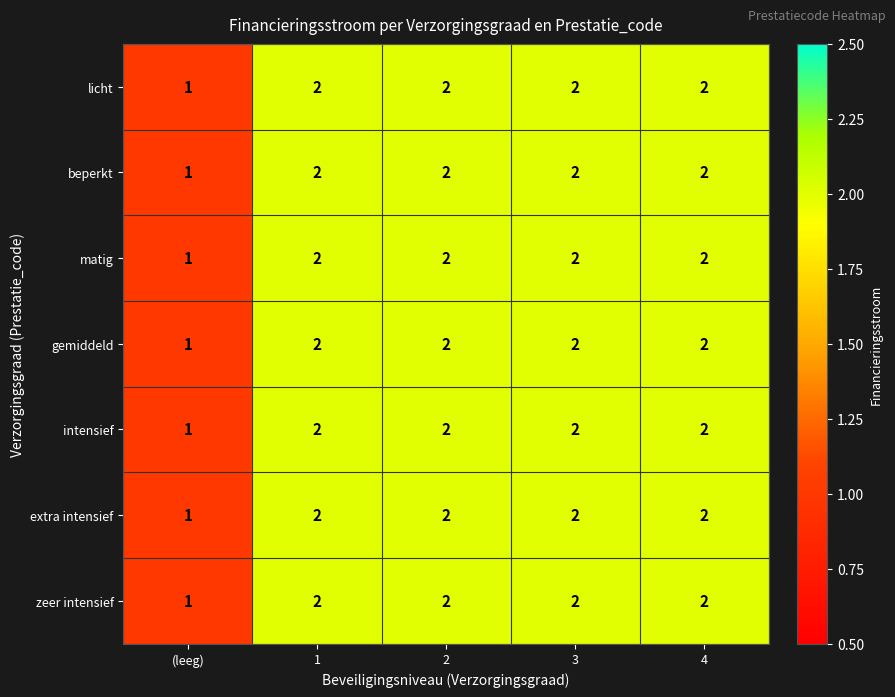

Which category has the lowest value in the beperkt series?

(leeg)